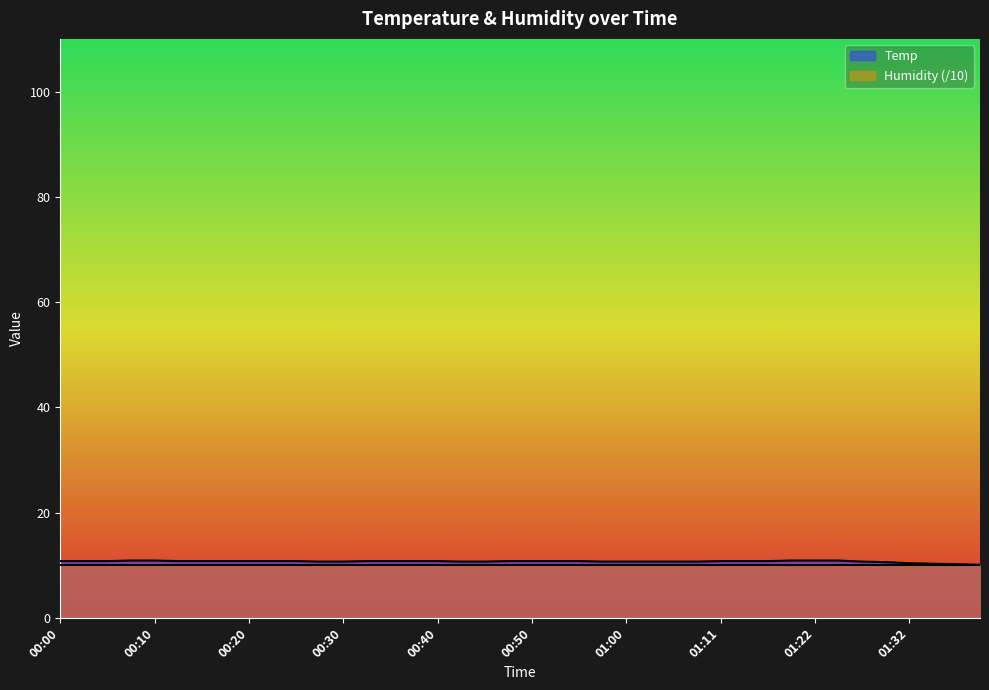

Which label corresponds to the largest value in the chart?

00:08